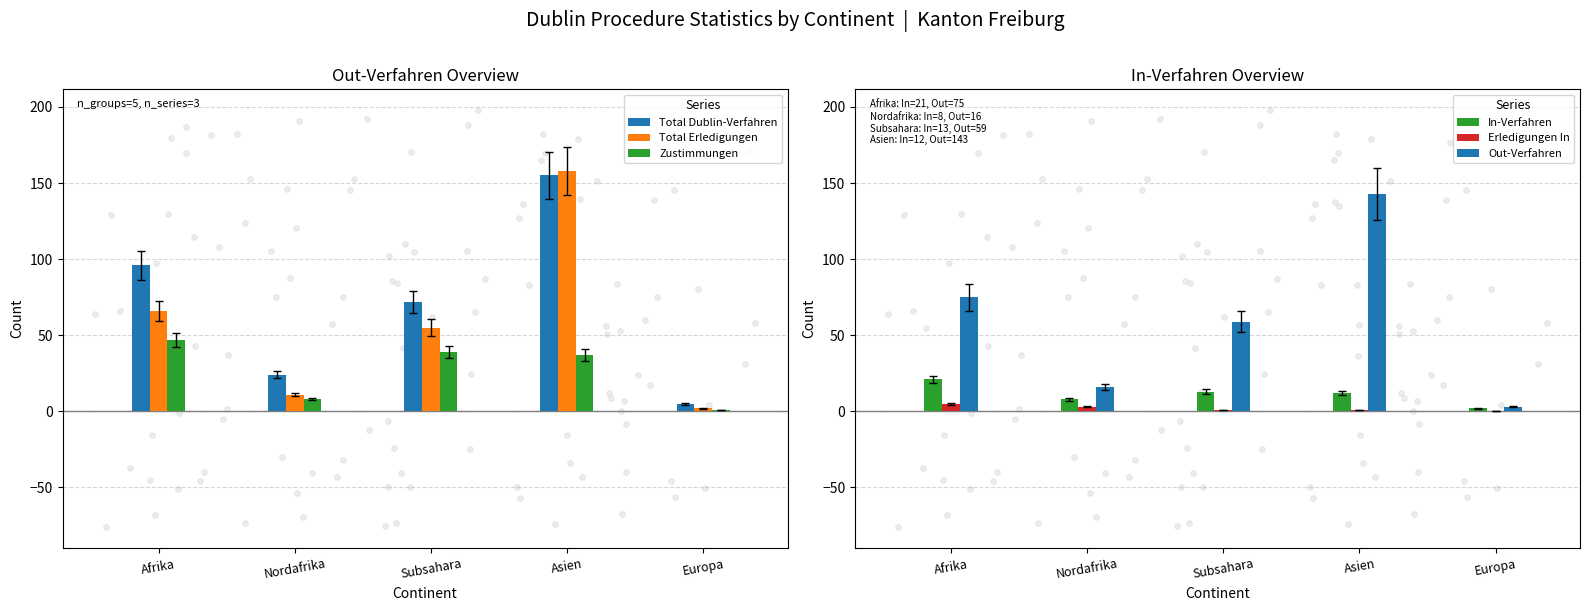

Which series reaches the minimum Y coordinate?

Erledigungen In